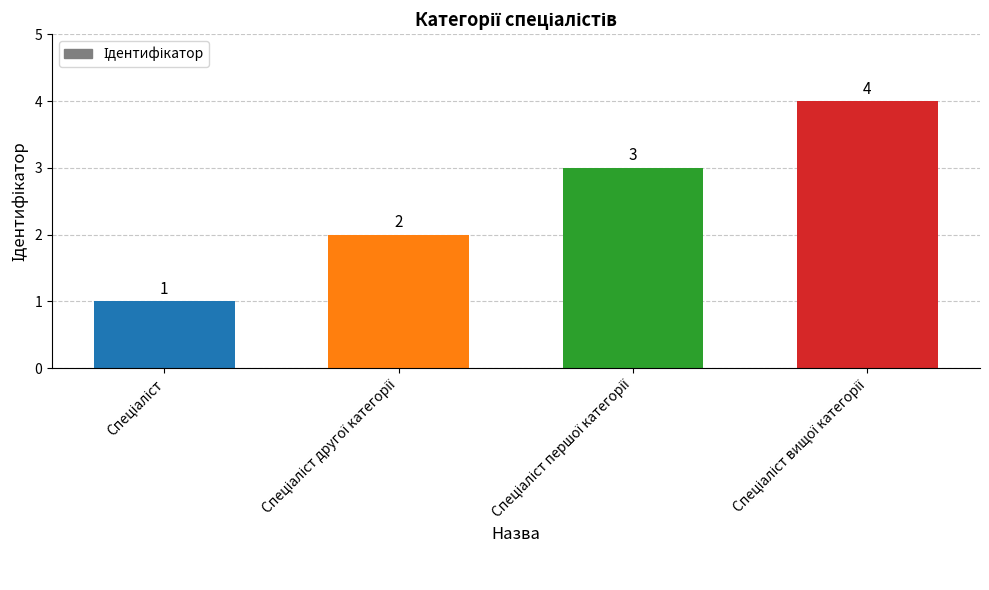

What is the value of the 4th bar from the left?

4